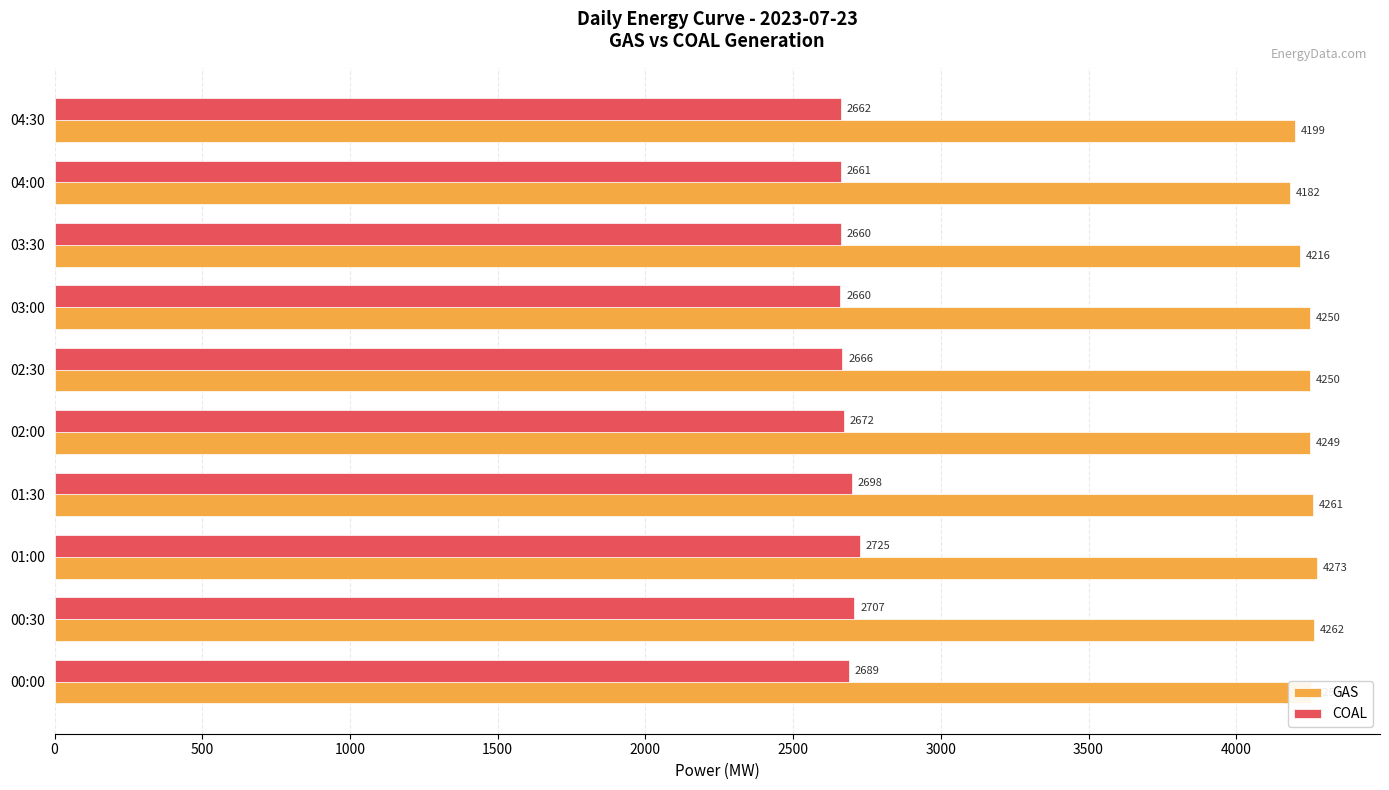

At 00:30, list the series in order from smallest to largest.

COAL, GAS